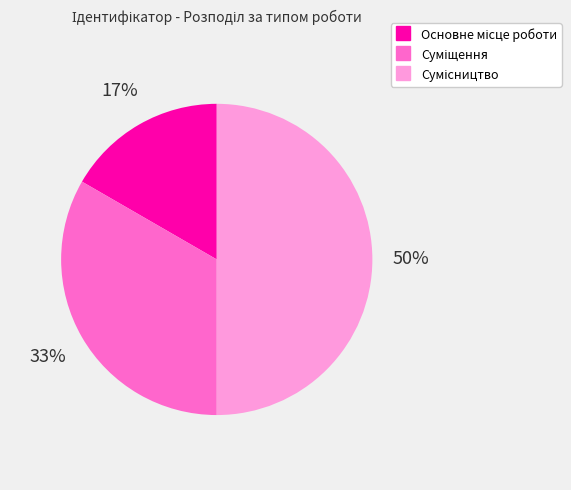

To the nearest percent, what is the difference between the largest and smallest slice percentages?

33%